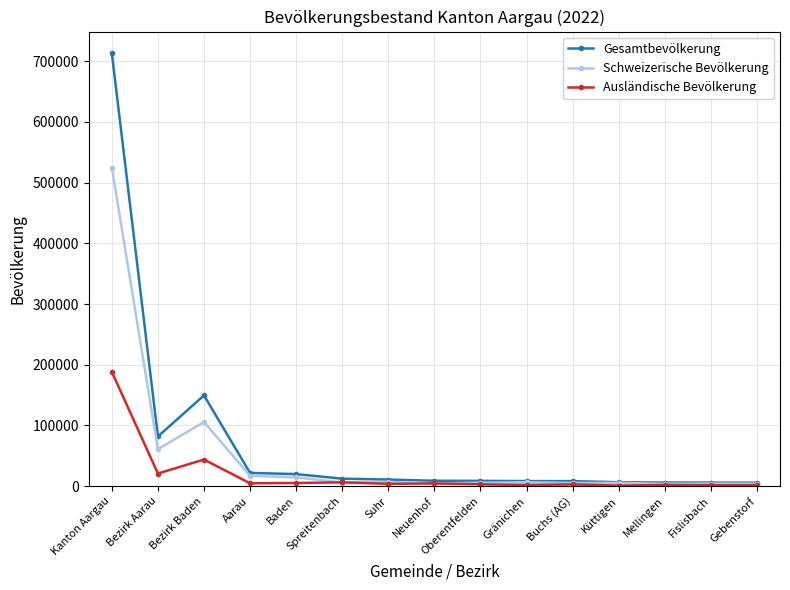

Where is the first local minimum for Gesamtbevölkerung?

Bezirk Aarau